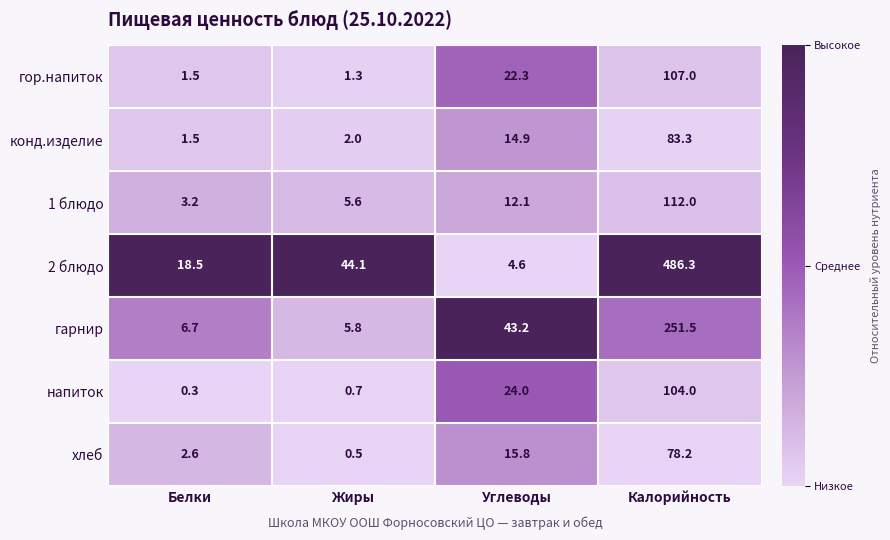

What is the difference between the maximum and minimum values in the 2 блюдо series?

481.7